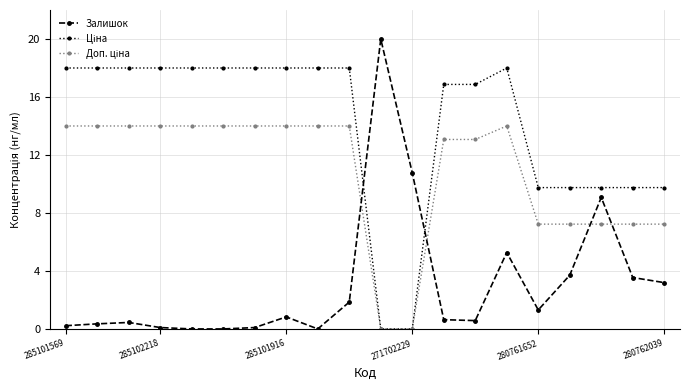

What is the value of the Залишок point at the 16th from the left?

1.3